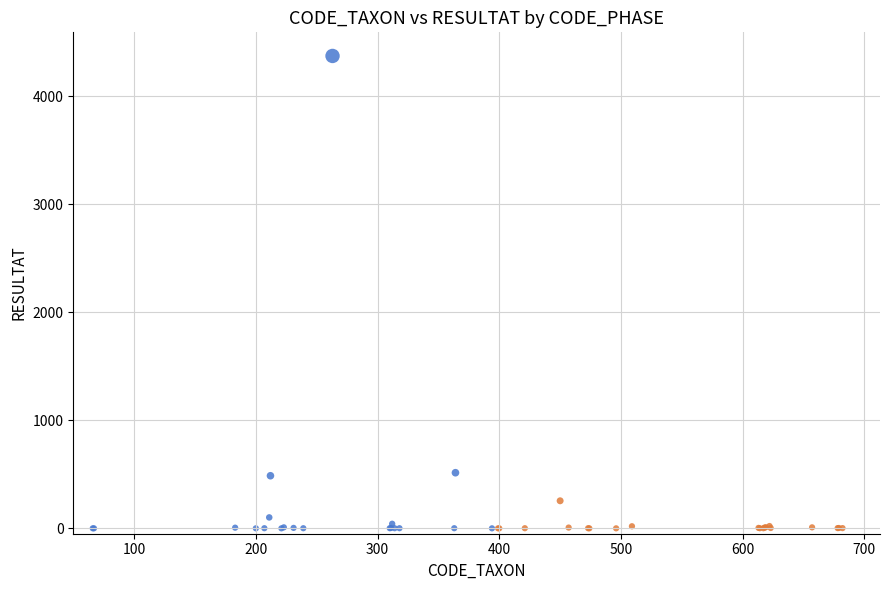

Which series reaches the maximum Y coordinate?

A